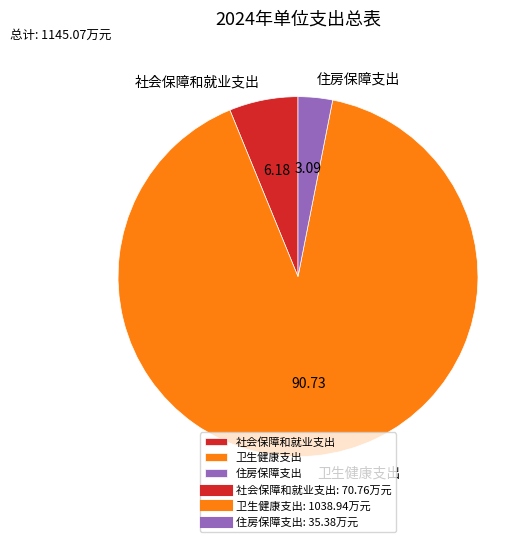

Which slice is the smallest?

住房保障支出